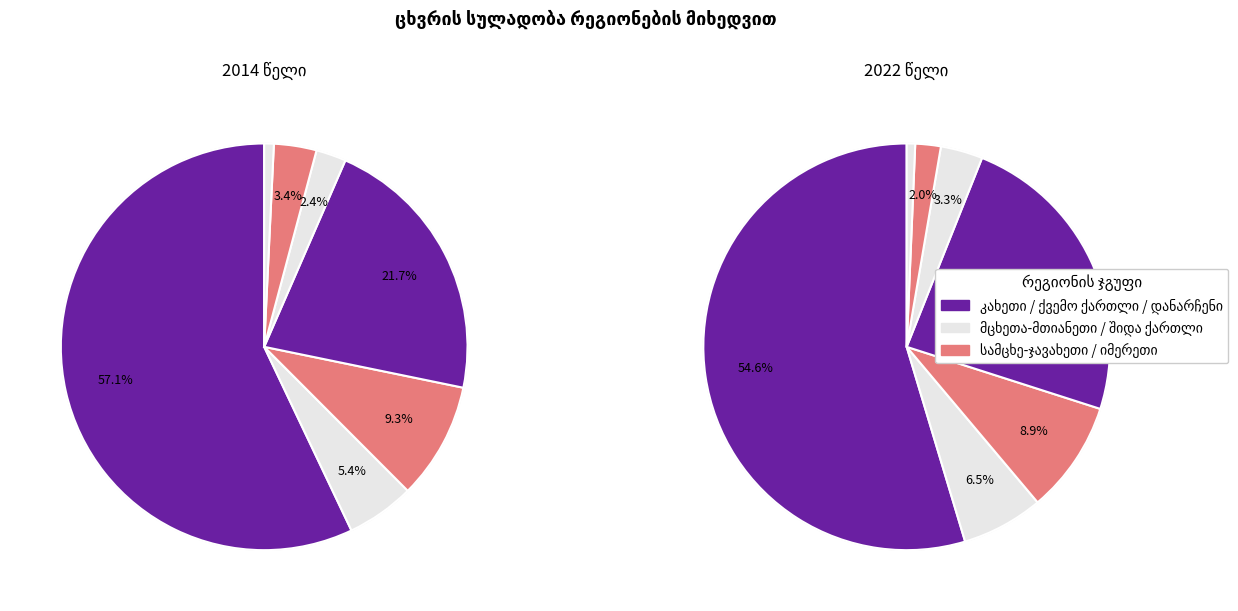

Rank the series by their average value, from highest to lowest.

values_2014, values_2022